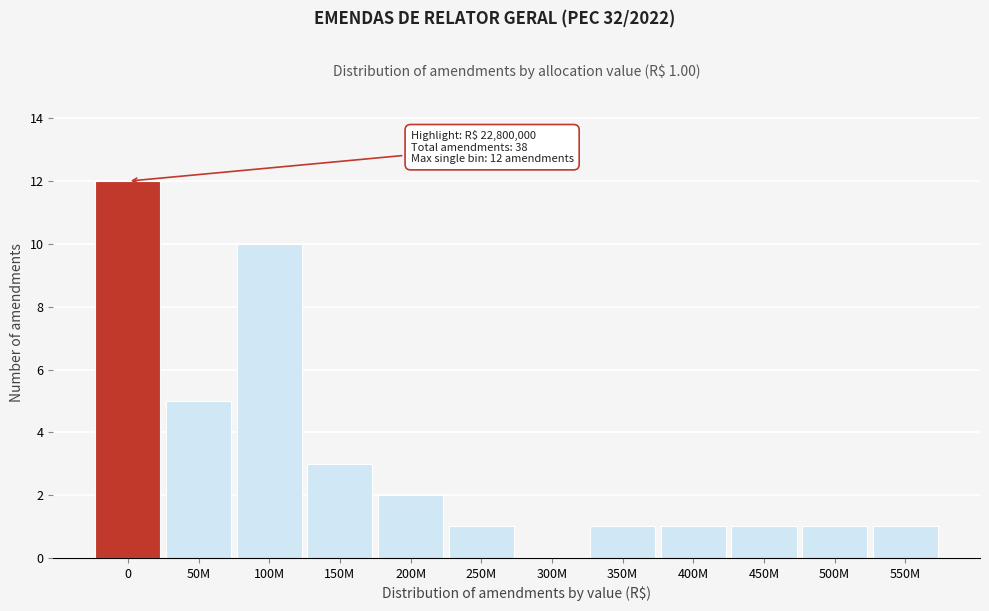

Reading left to right, extract all data points from this chart.

0=12	50M=5	100M=10	150M=3	200M=2	250M=1	300M=0	350M=1	400M=1	450M=1	500M=1	550M=1